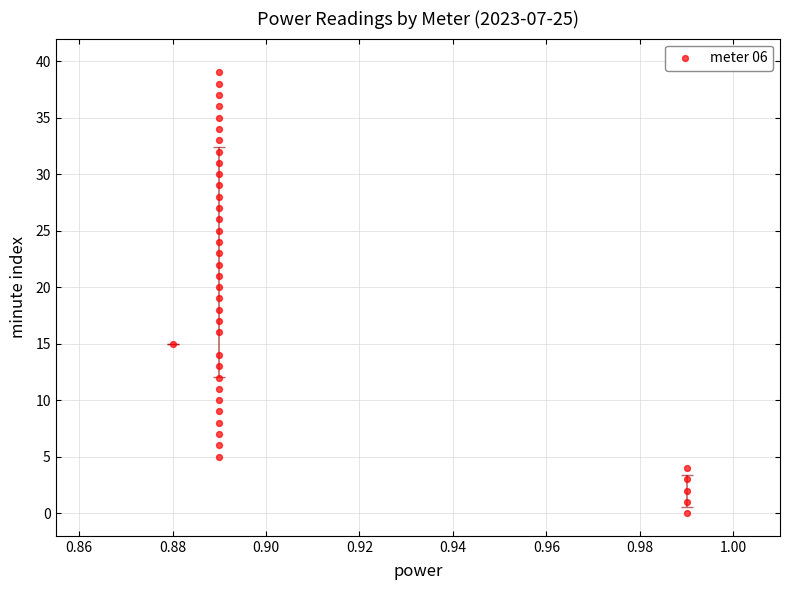

What is the range of Y values (max minus min)?

39